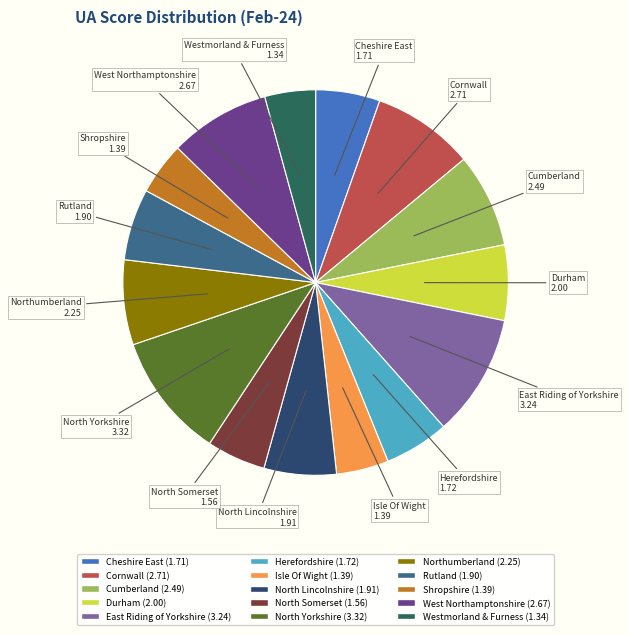

Is there any slice that represents more than half of the pie?

No